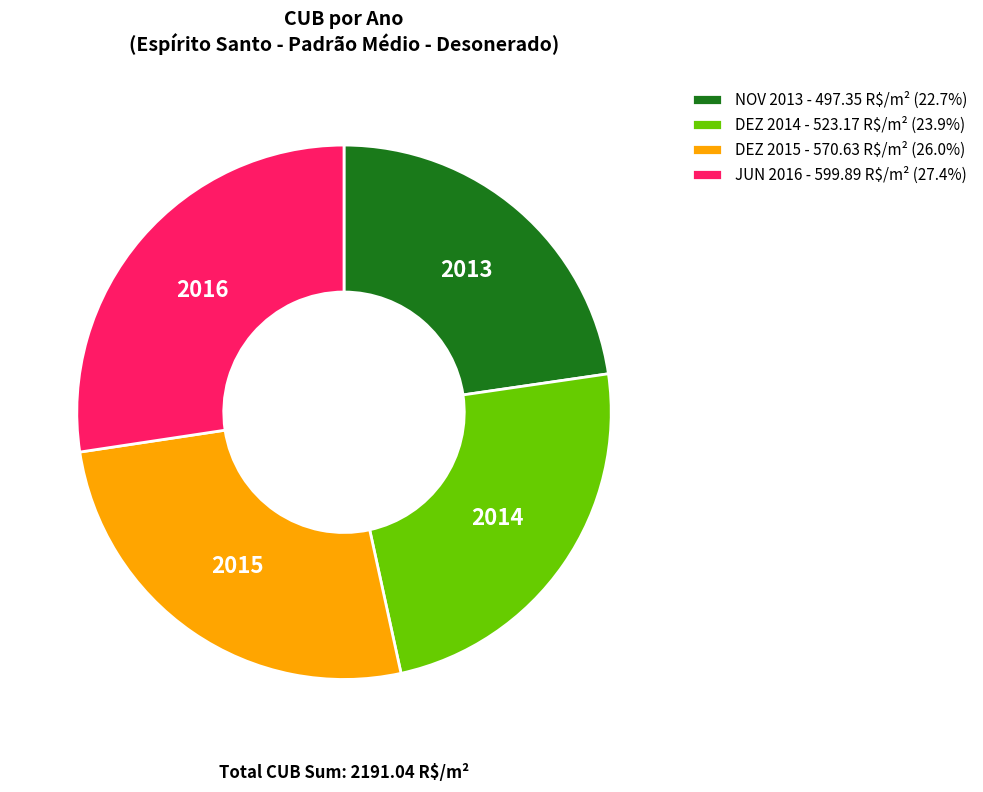

Does any single category account for the majority?

No